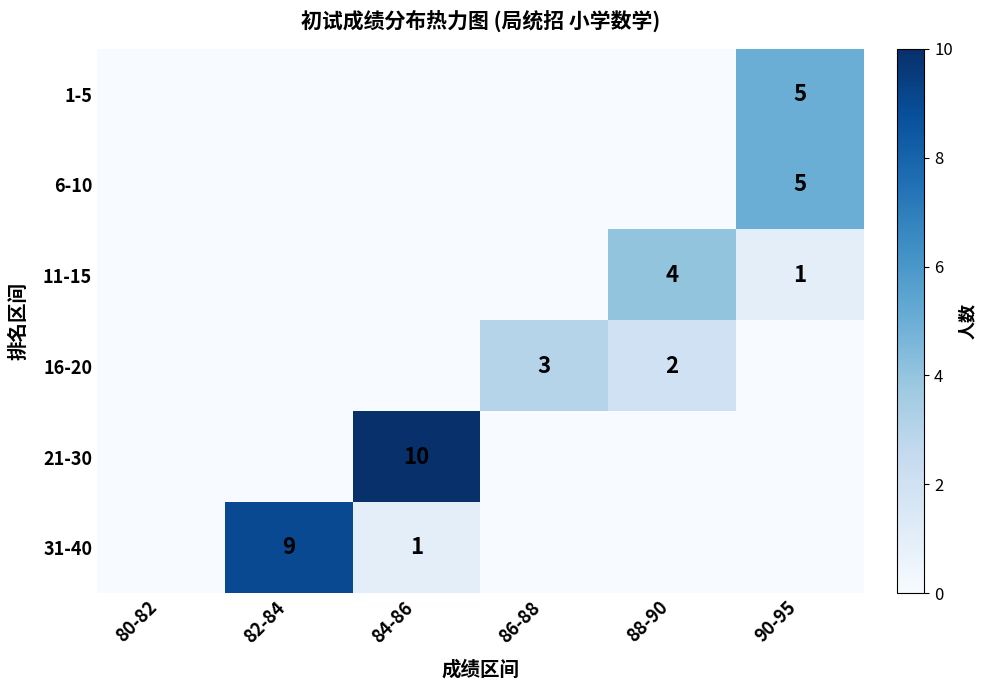

The 16-20 series shows 3 at 86-88. True or false?

True